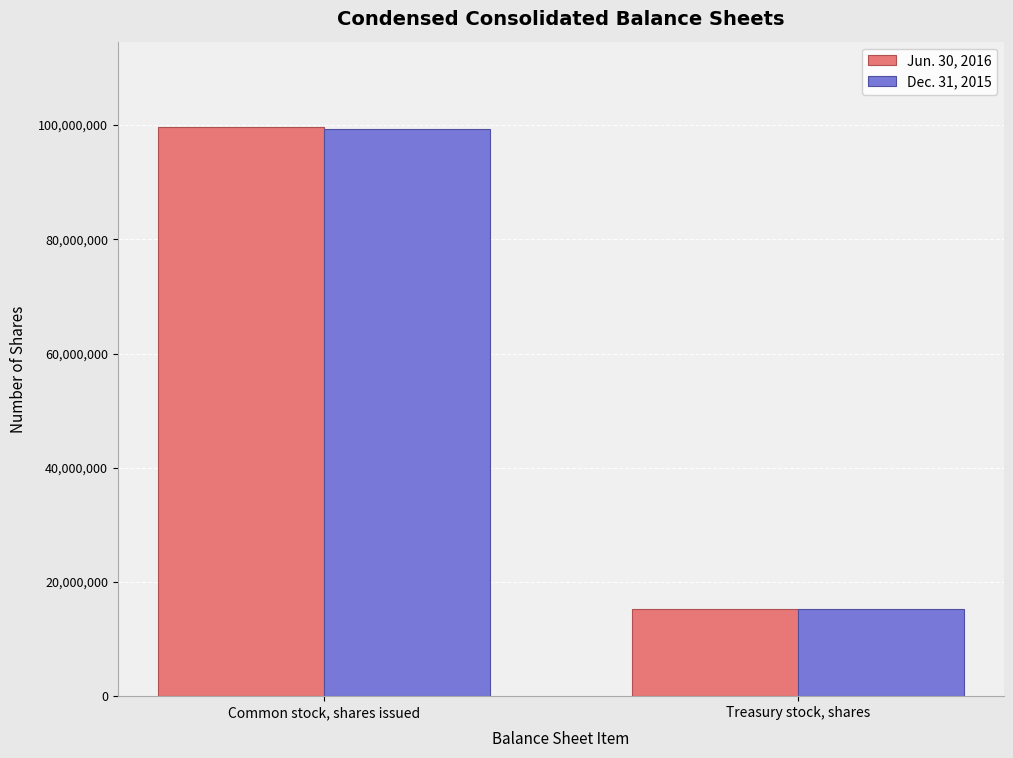

Is the value of Jun. 30, 2016 at Common stock, shares issued greater than the value of Dec. 31, 2015 at Treasury stock, shares?

Yes